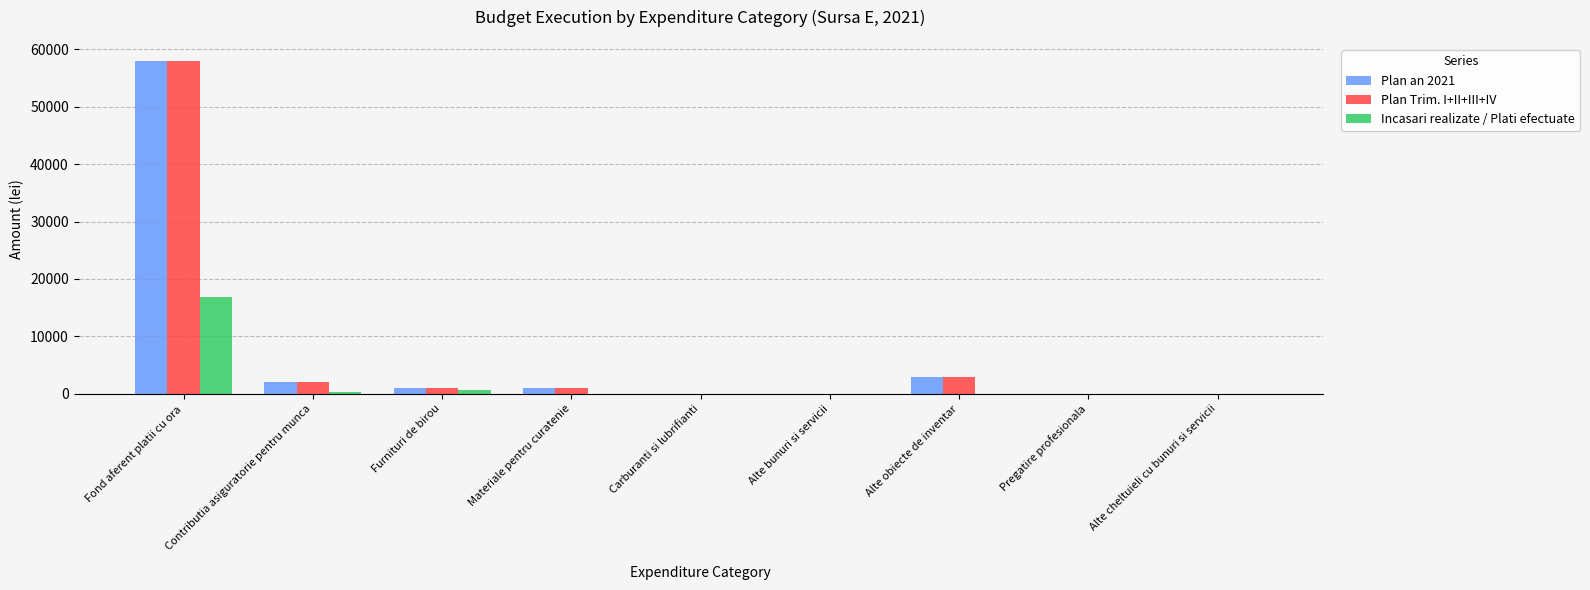

The Incasari realizate / Plati efectuate series shows -8300.4 at Alte bunuri si servicii. True or false?

False